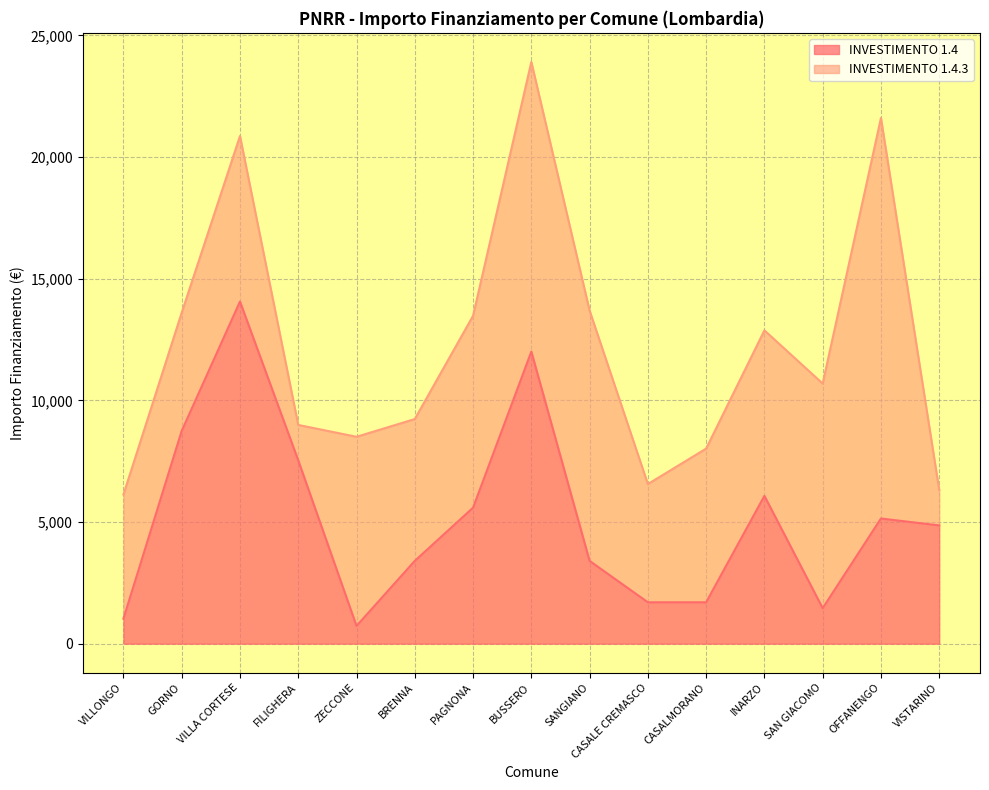

How many interior local valleys (lower than both neighbors) does the data have?

2